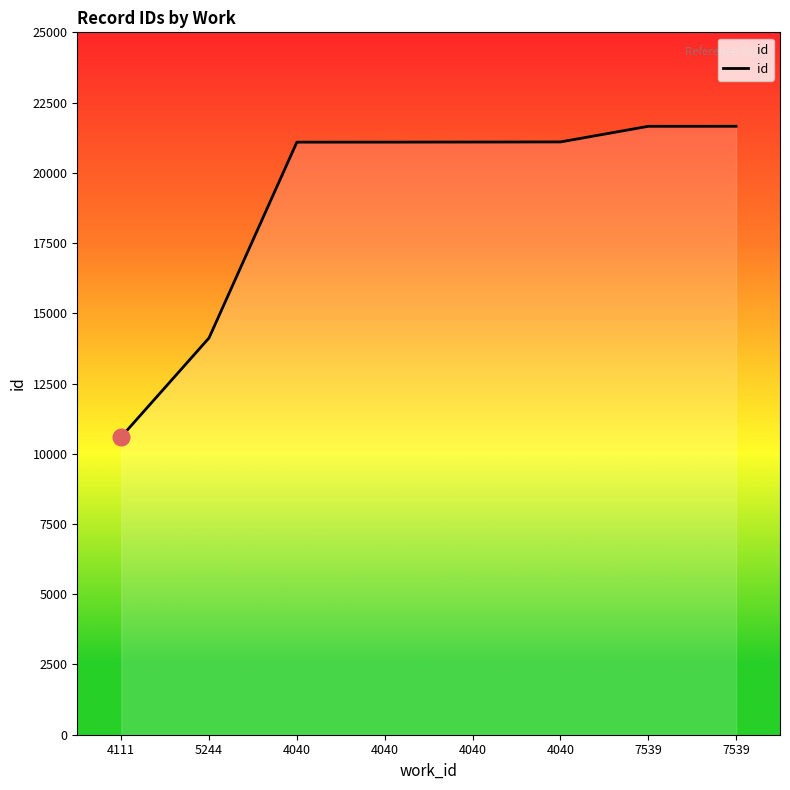

The chart shows a value of 21091 at 4040. True or false?

True